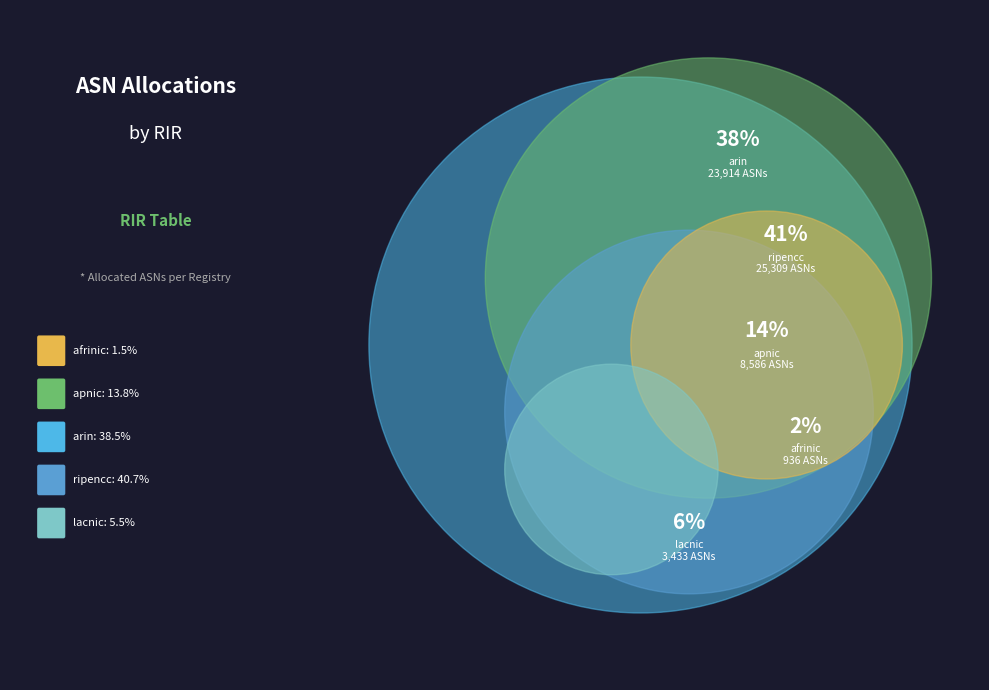

To the nearest percent, what percentage of the pie is lacnic?

6%